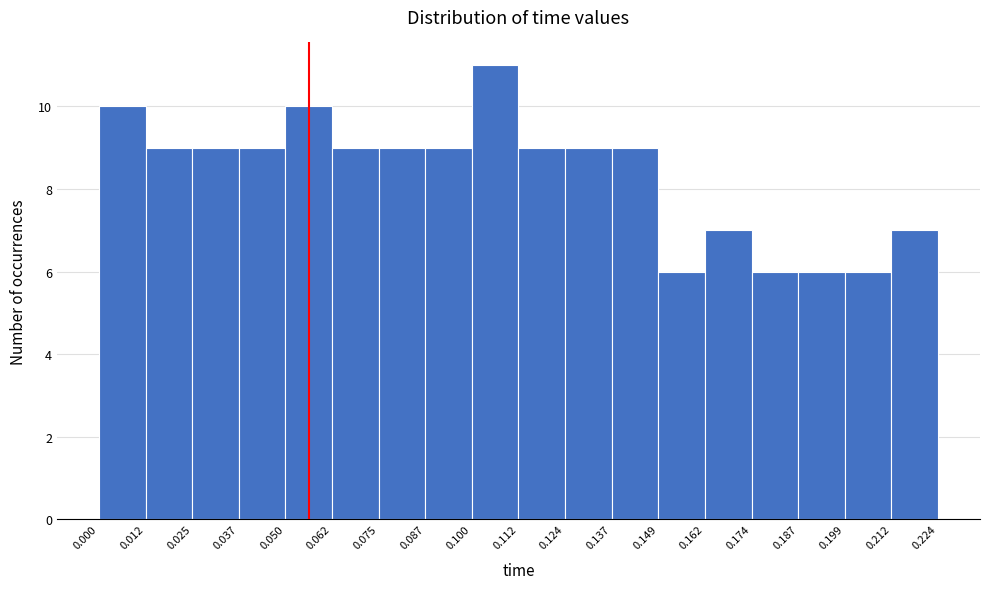

Reading left to right, list every bar in this chart as the range it spans on the x-axis followed by its height. The values are not printed on the chart, so give them approximately, as read against the axis.

0.000 to 0.012: 10
0.012 to 0.025: 9
0.025 to 0.037: 9
0.037 to 0.050: 9
0.050 to 0.062: 10
0.062 to 0.075: 9
0.075 to 0.087: 9
0.087 to 0.100: 9
0.100 to 0.112: 11
0.112 to 0.124: 9
0.124 to 0.137: 9
0.137 to 0.149: 9
0.149 to 0.162: 6
0.162 to 0.174: 7
0.174 to 0.187: 6
0.187 to 0.199: 6
0.199 to 0.212: 6
0.212 to 0.224: 7